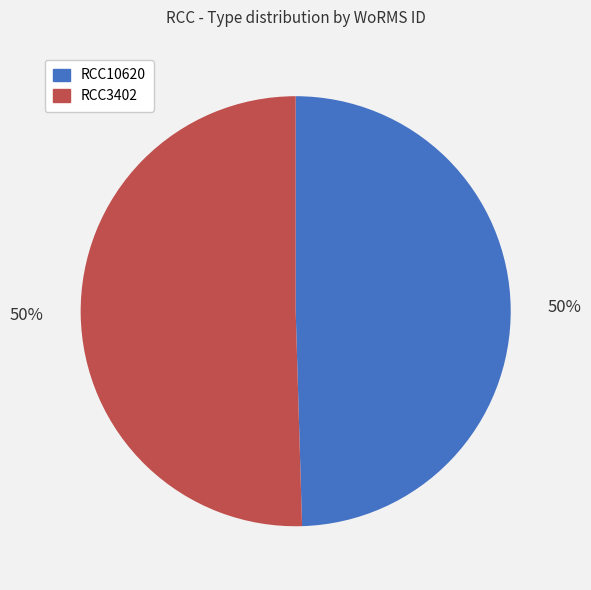

To the nearest percent, what portion does RCC3402 represent?

50%